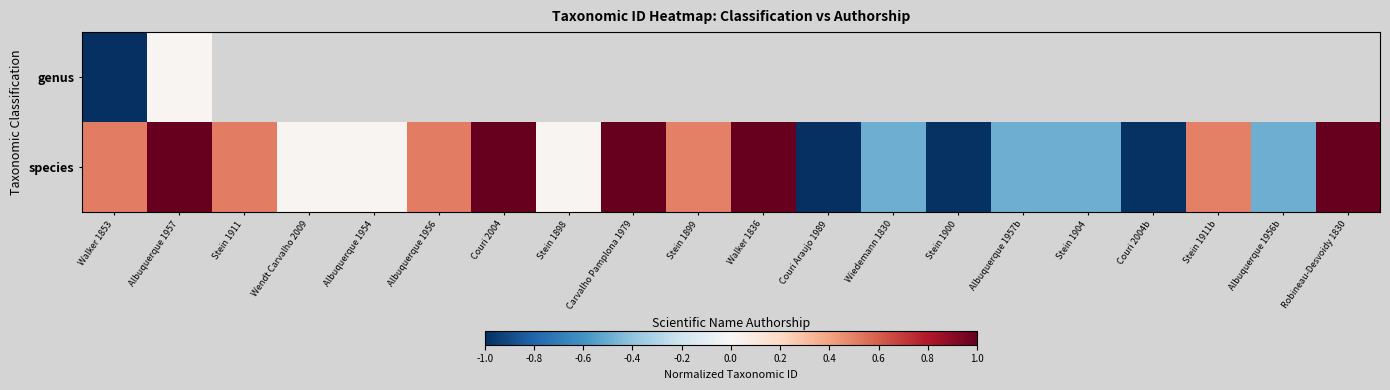

Rank the series by their maximum value, from highest to lowest.

species, genus